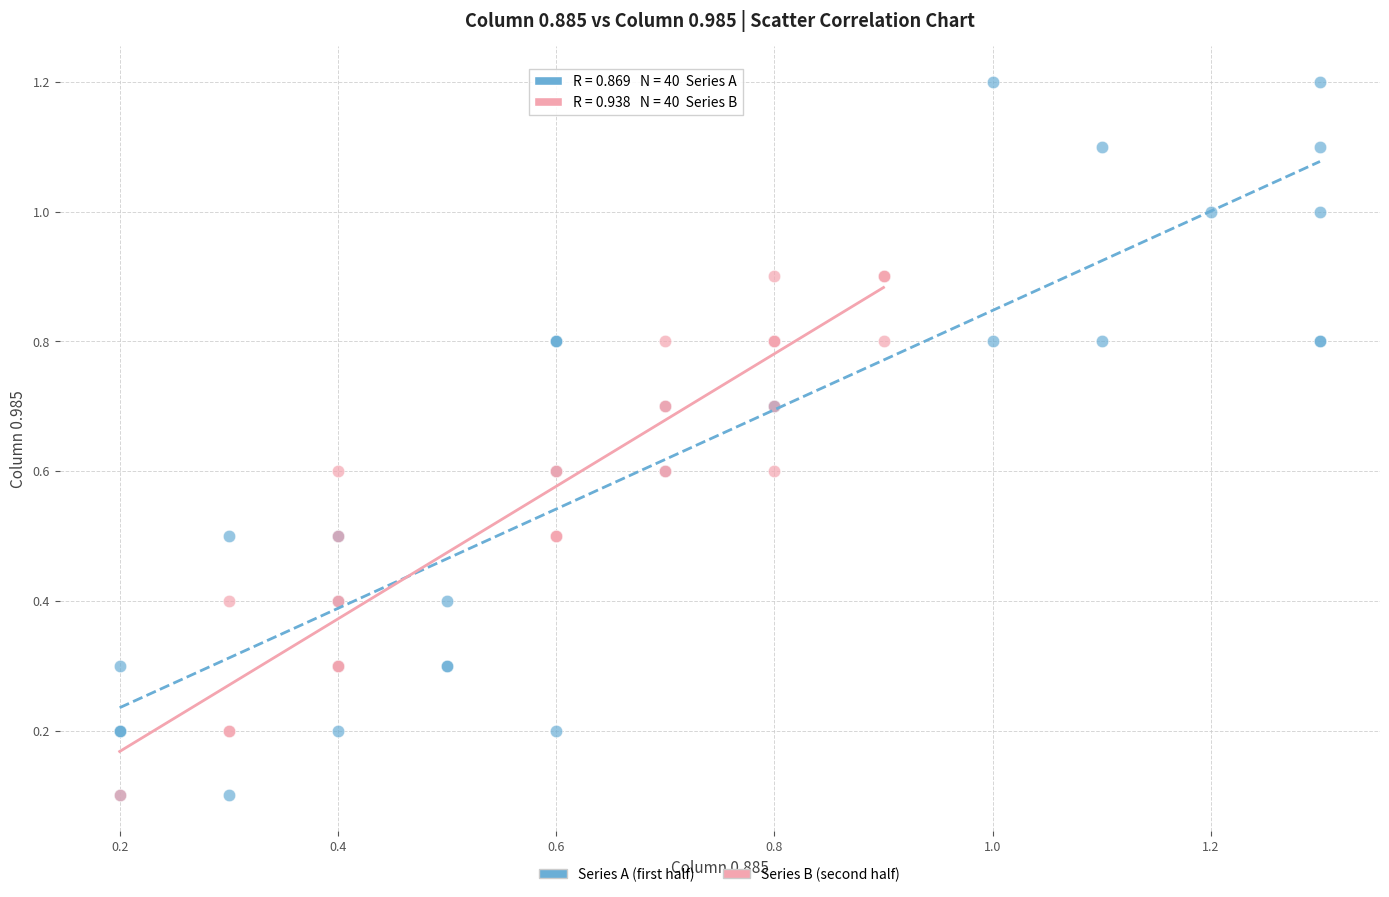

Which series reaches the maximum Y coordinate?

Series A (first half)